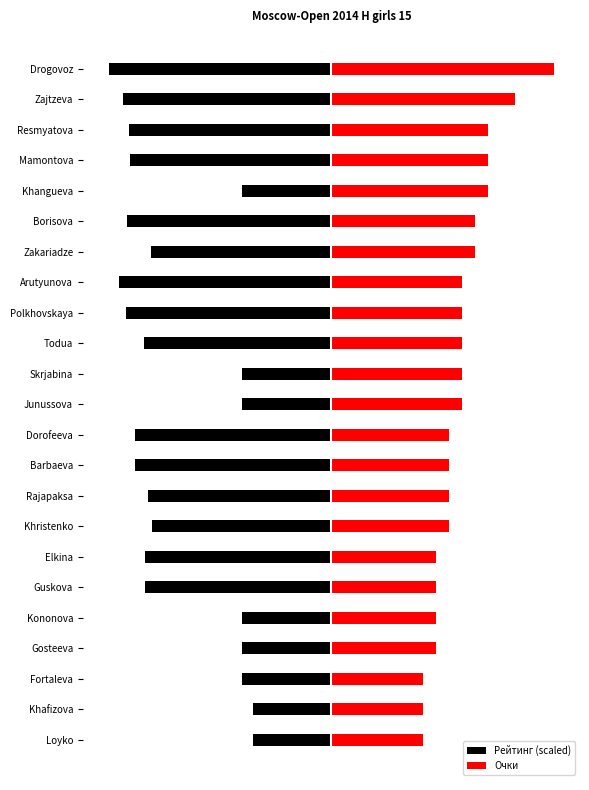

The value of Очки at Resmyatova is 7.8. True or false?

False